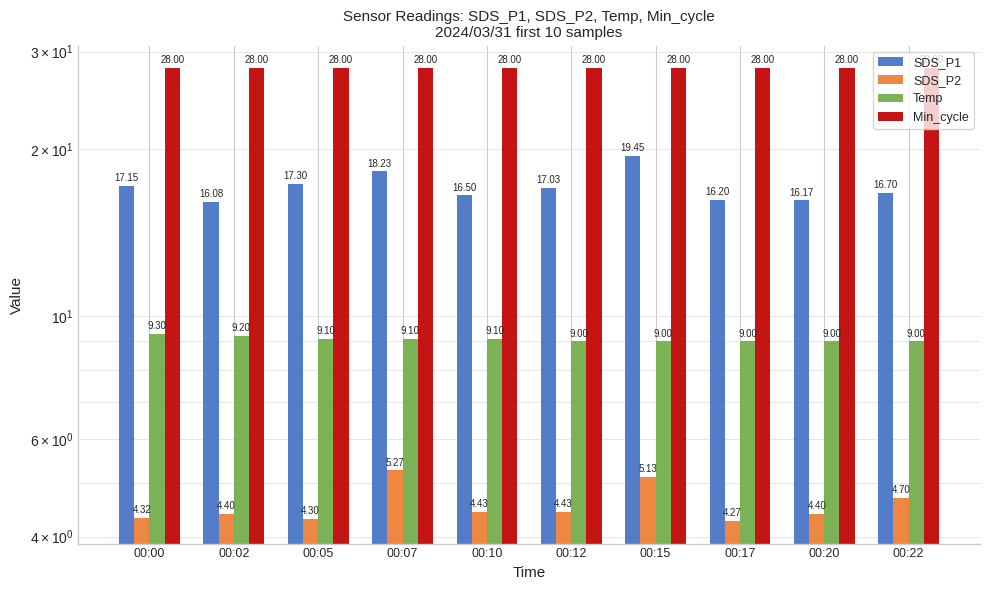

Are the bars grouped side by side (vs. stacked)?

Yes